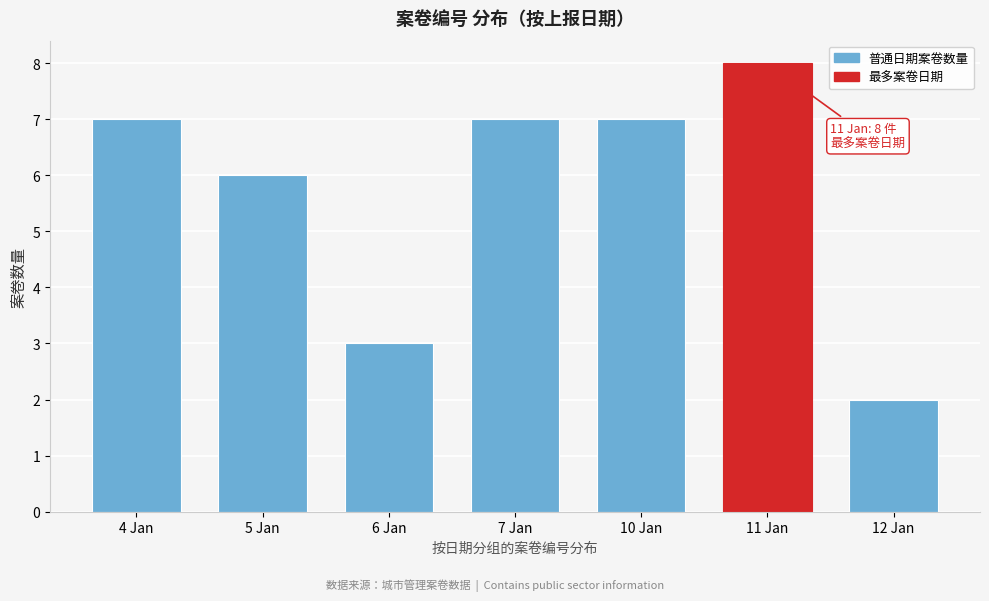

Reading left to right, extract all data points from this chart.

4 Jan=7	5 Jan=6	6 Jan=3	7 Jan=7	10 Jan=7	11 Jan=8	12 Jan=2